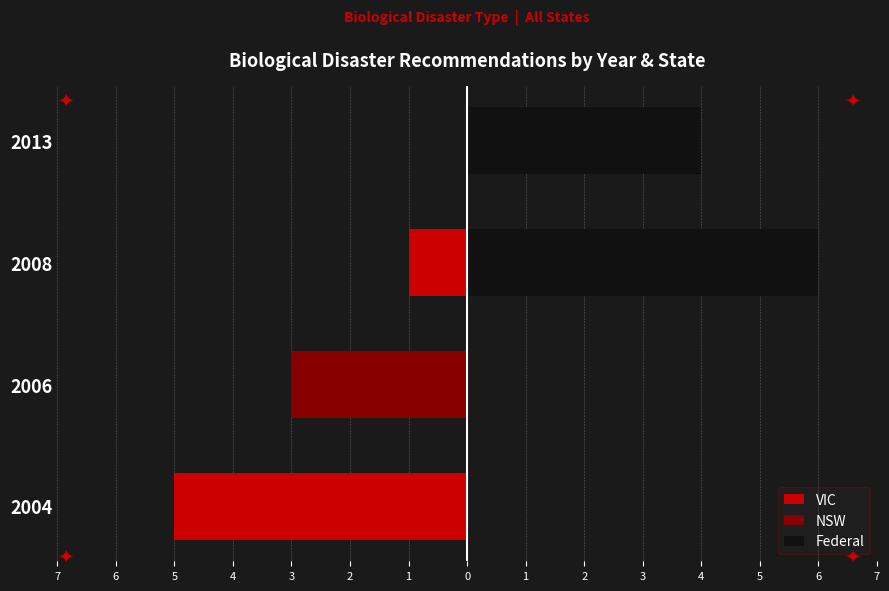

Count the number of categories in the chart.

4